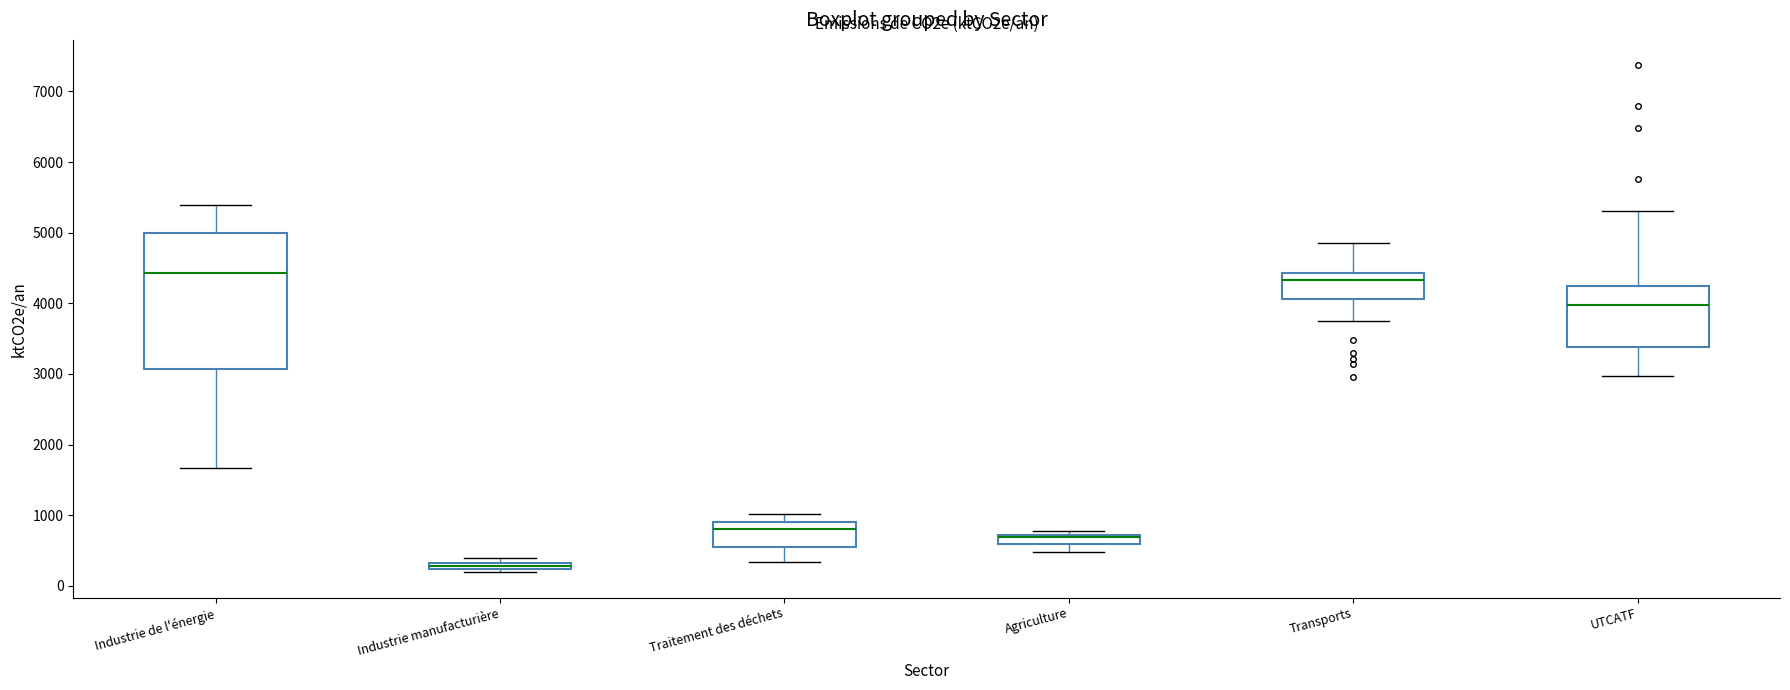

Which box is the tallest, from its lower edge to its upper edge?

Industrie de l'énergie